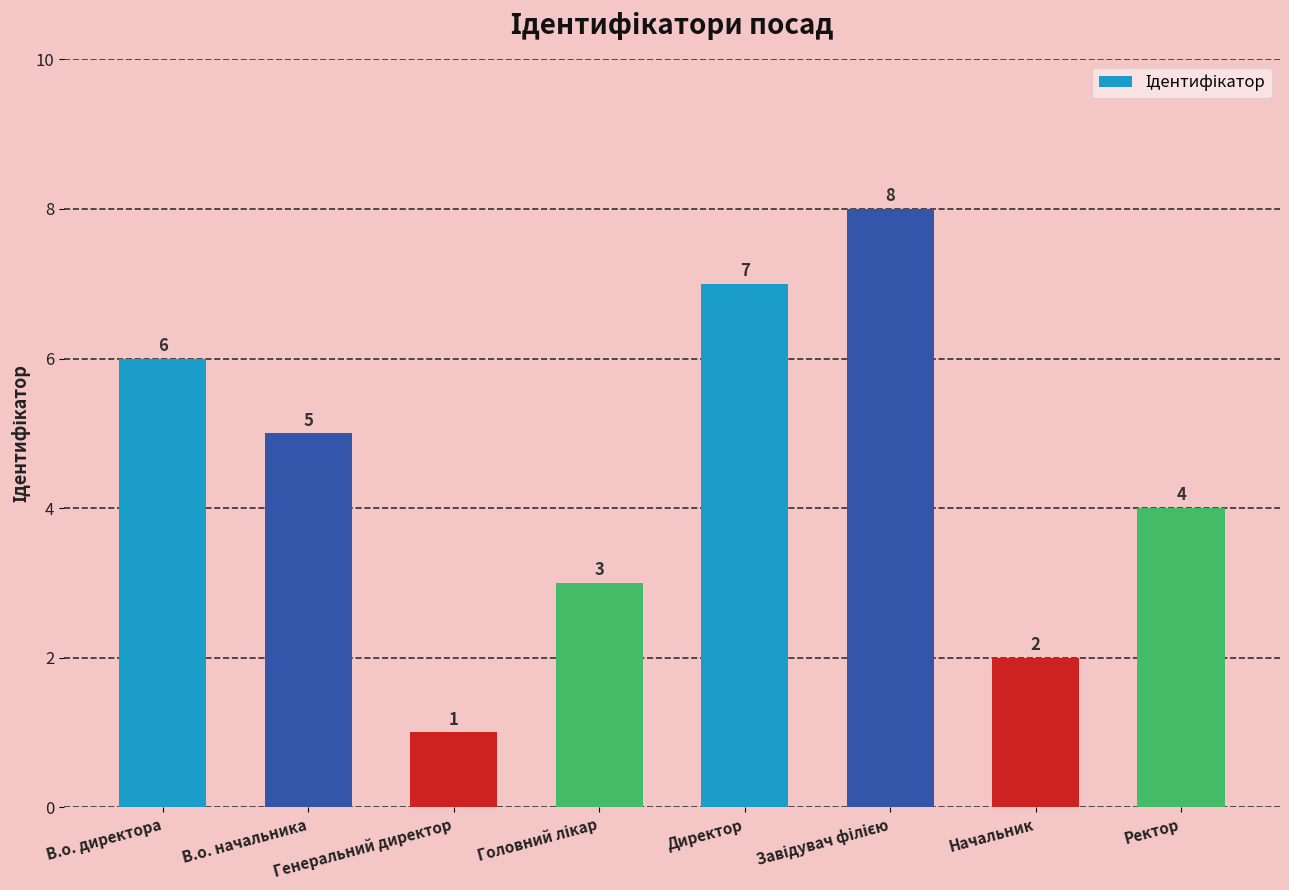

What is the difference between the maximum and second lowest values?

6